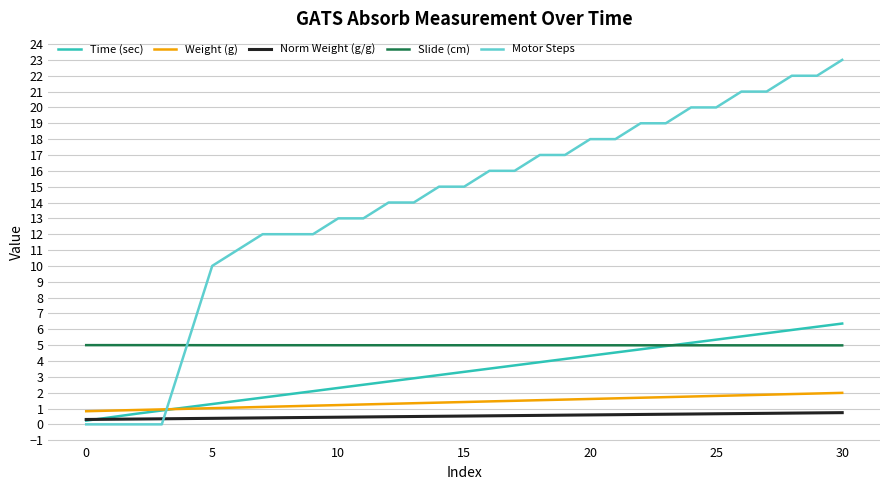

Which series has the widest spread of values?

Motor Steps